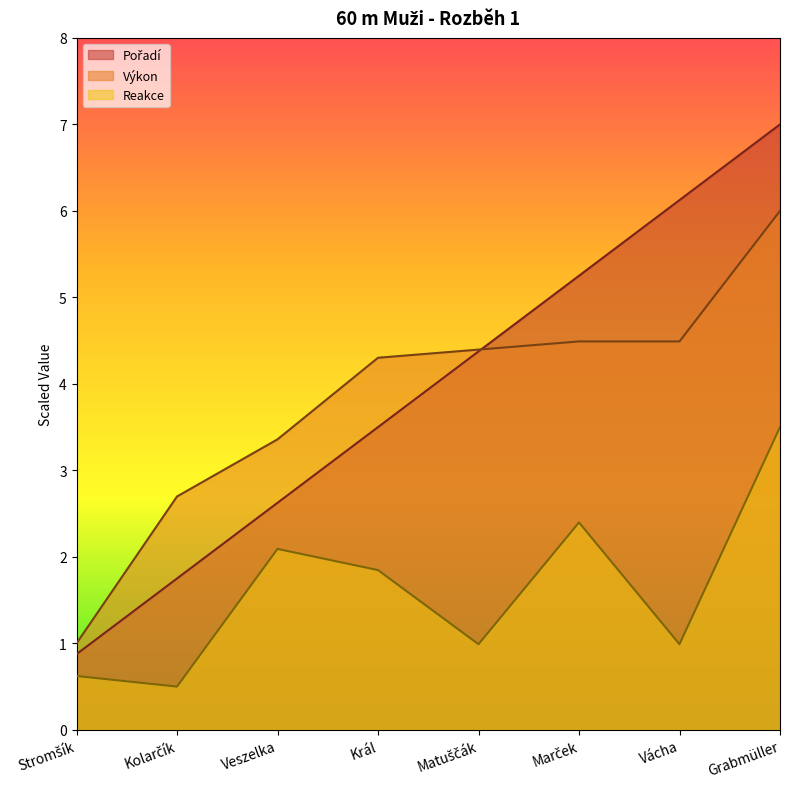

Rank the series by their maximum value, from lowest to highest.

Reakce, Výkon, Pořadí